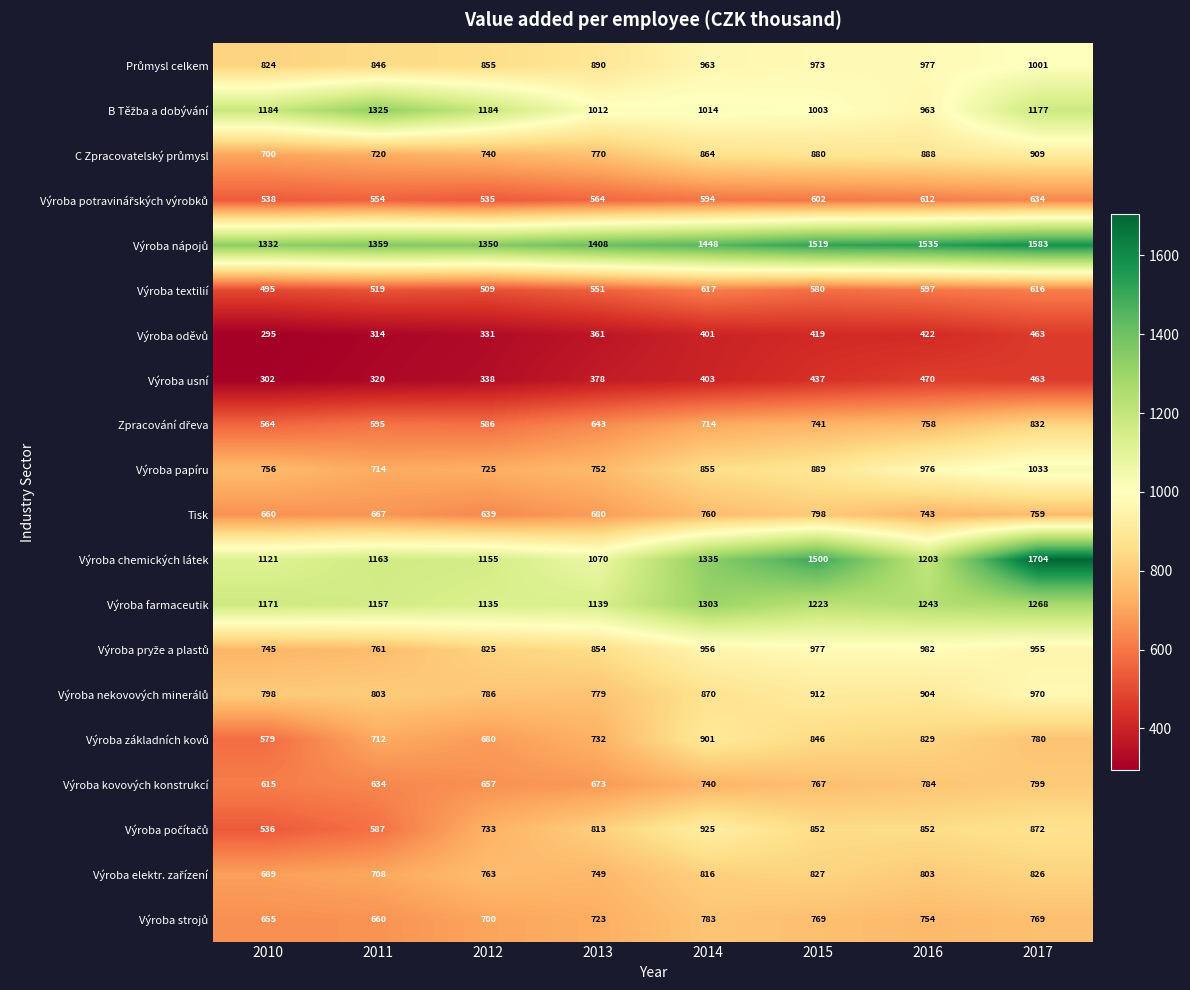

The value of Výroba papíru at 2017 is 1033. True or false?

True